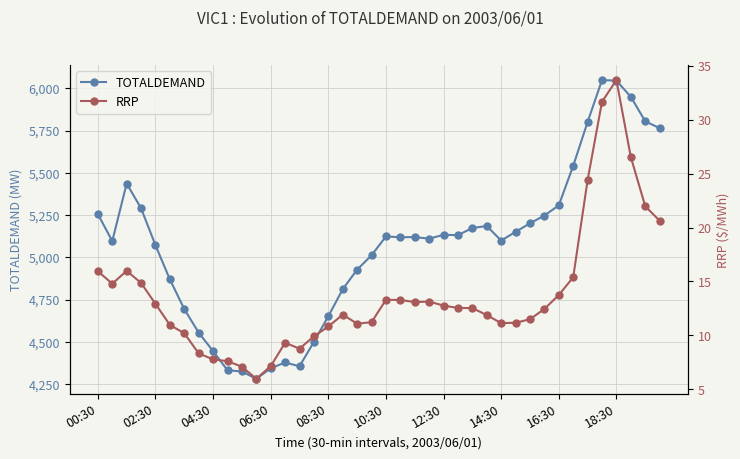

What is the greatest value displayed?

6048.8